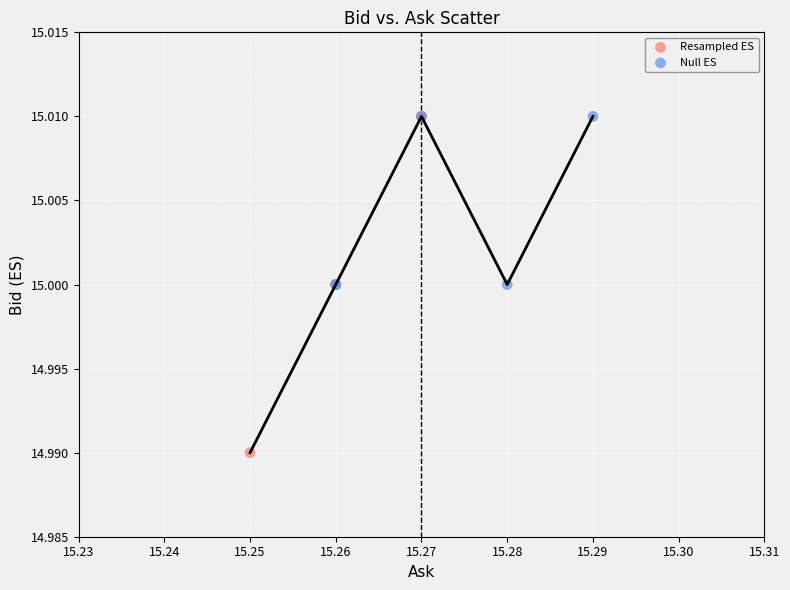

Which series contains the lowest Y value?

Resampled ES